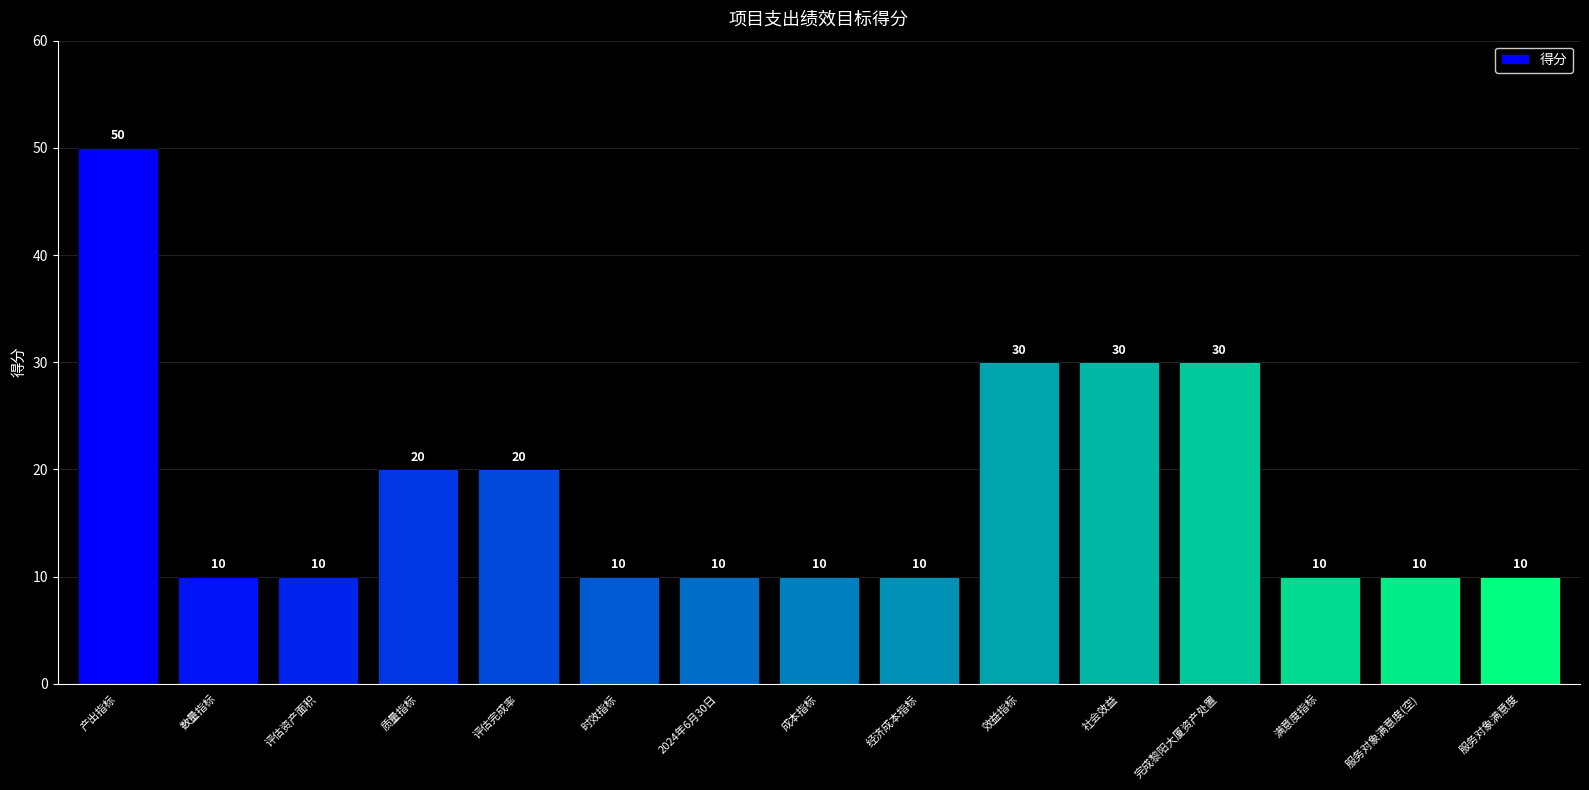

What is the difference between the maximum and minimum values?

40